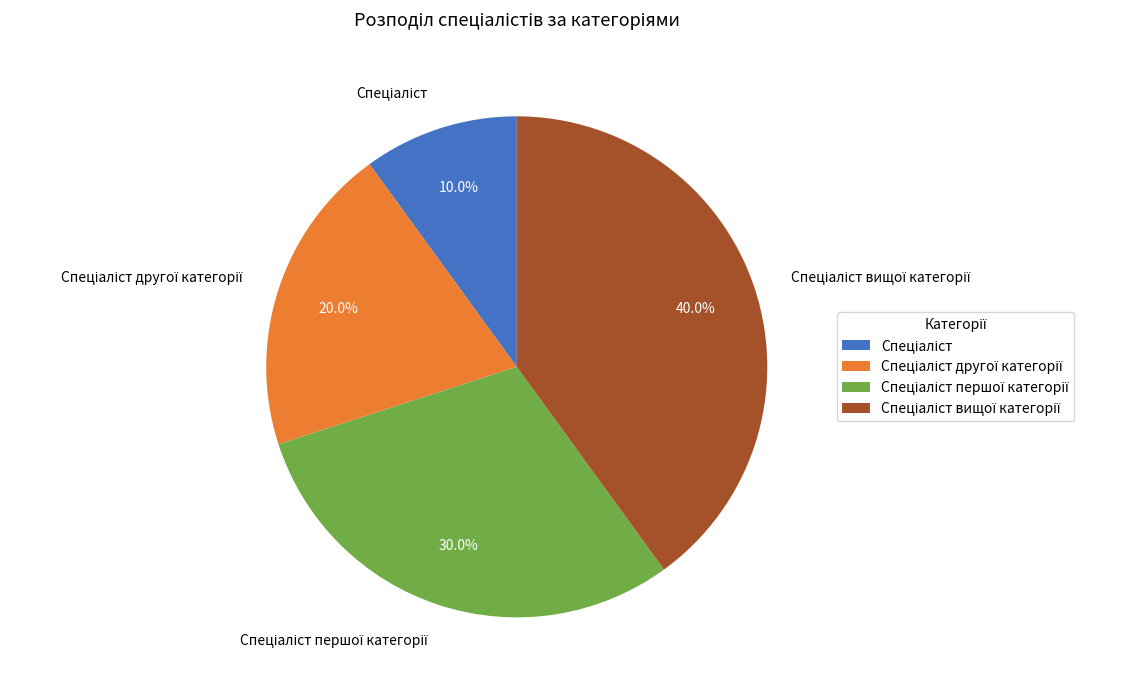

Is there a majority slice in this chart?

No